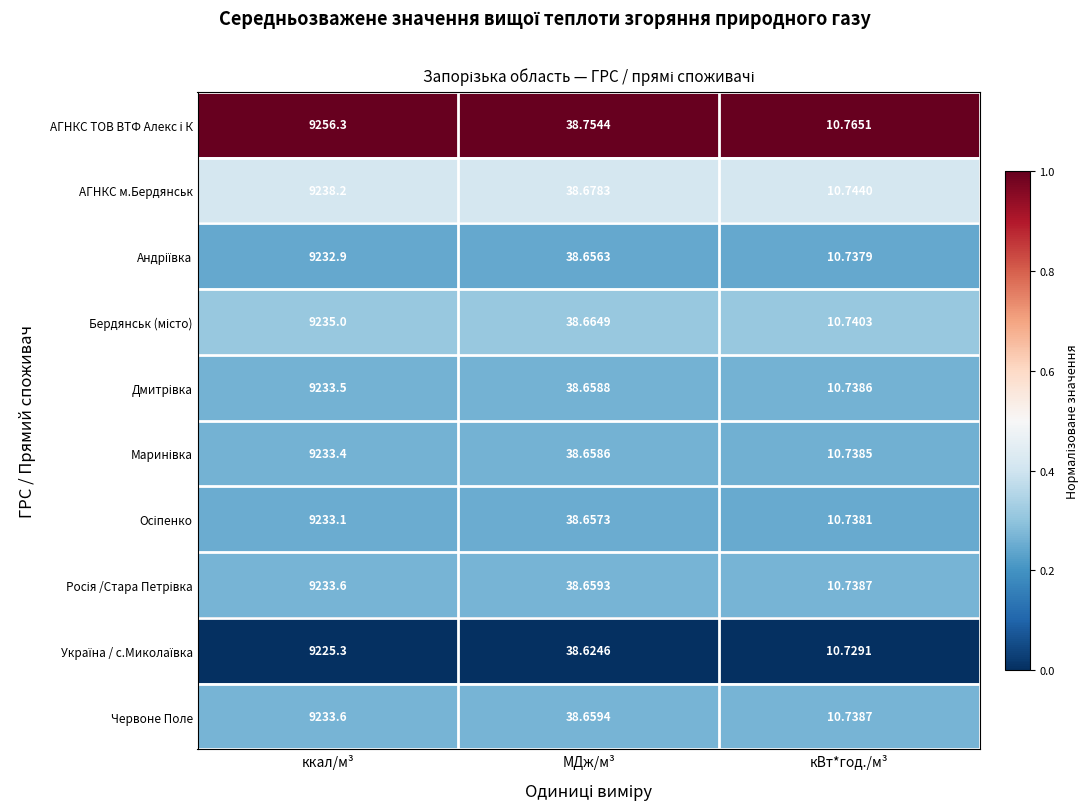

At which category is the sum across all series the highest?

ккал/м³